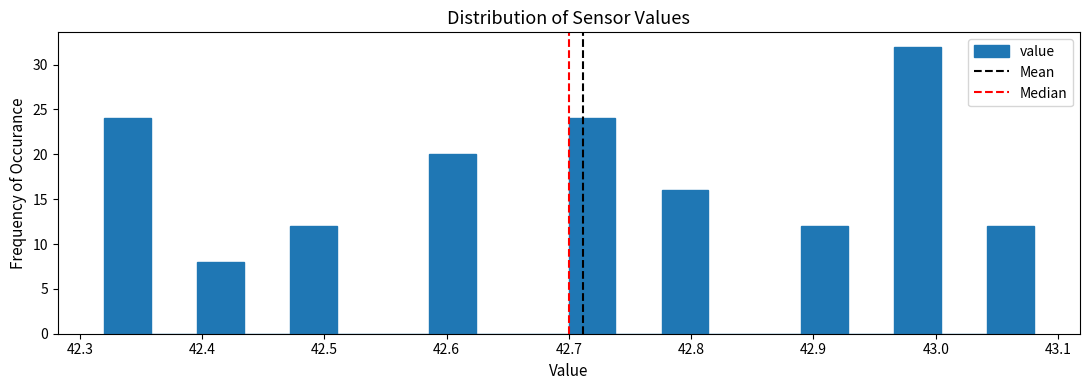

Around what value on the x-axis is the tallest bar? Give the approximate position of its centre, as read against the axis.

42.99